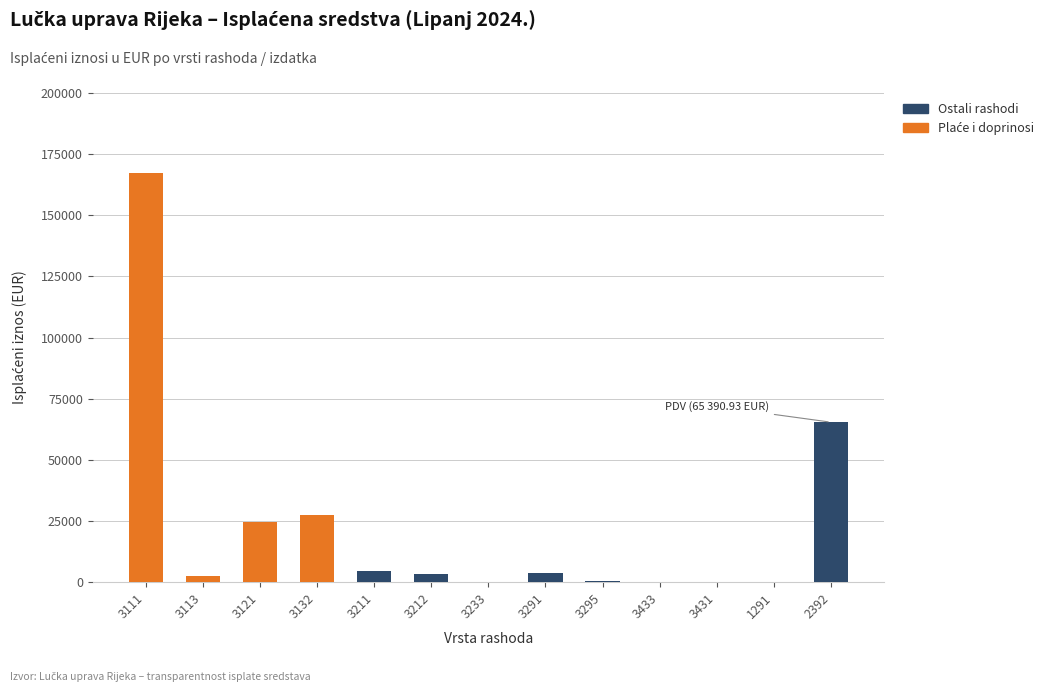

At which category is the sum across all series the highest?

3111